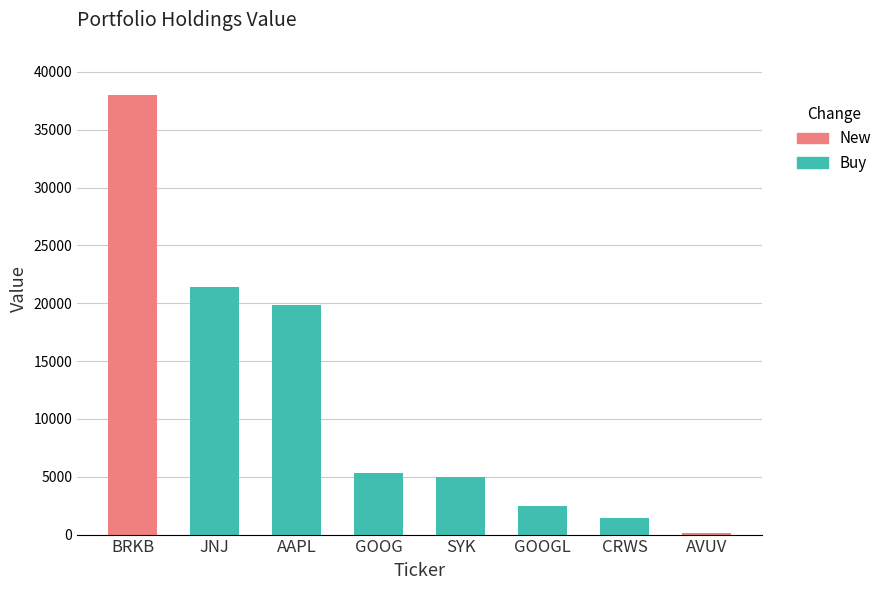

Read the value at GOOGL, to the nearest 50.

2450